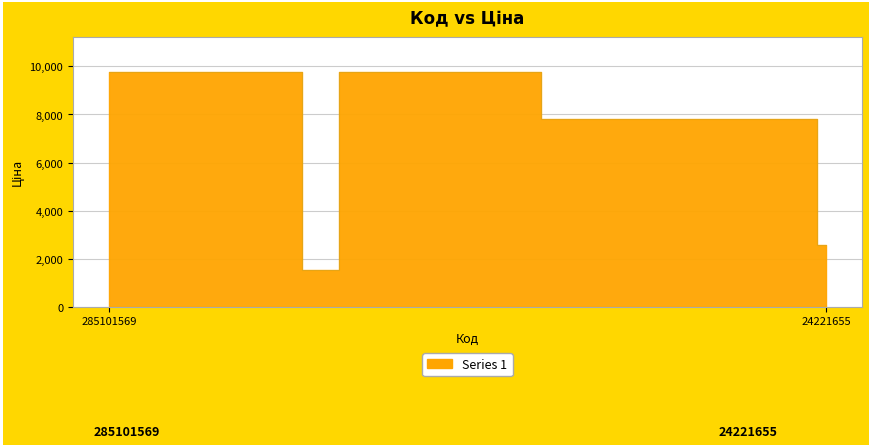

What is the label of the 29th point from the right?

24221099